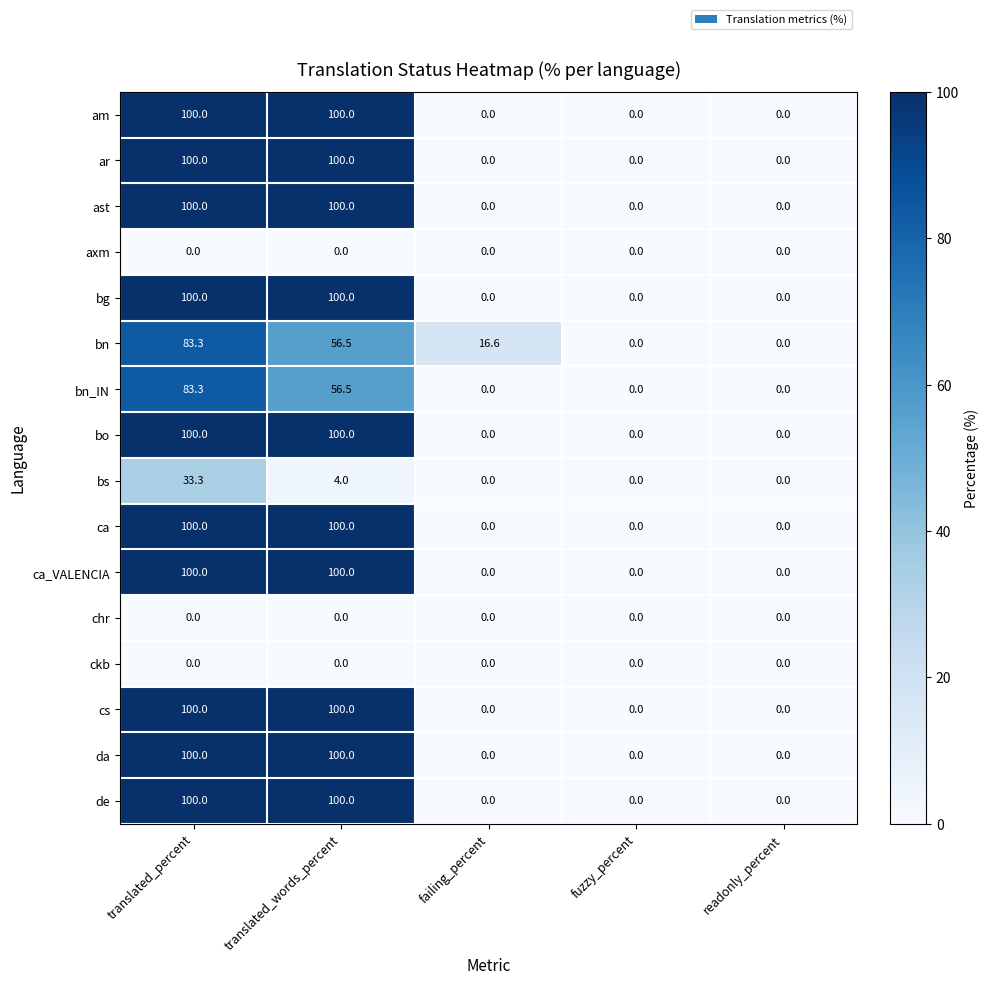

Is the value of axm at failing_percent greater than the value of bo at translated_percent?

No